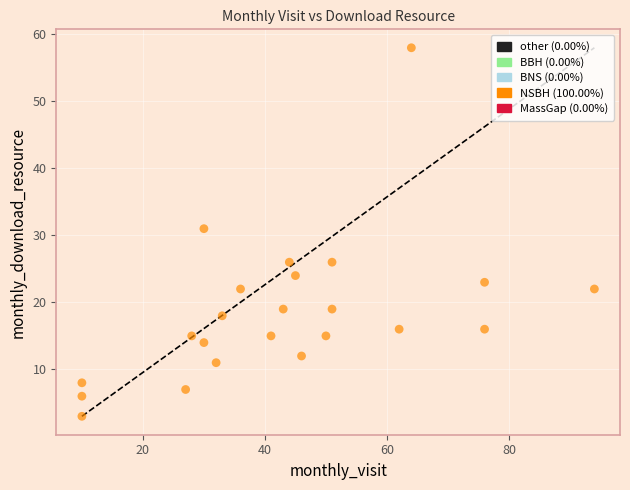

What is the range of Y values (max minus min)?

55